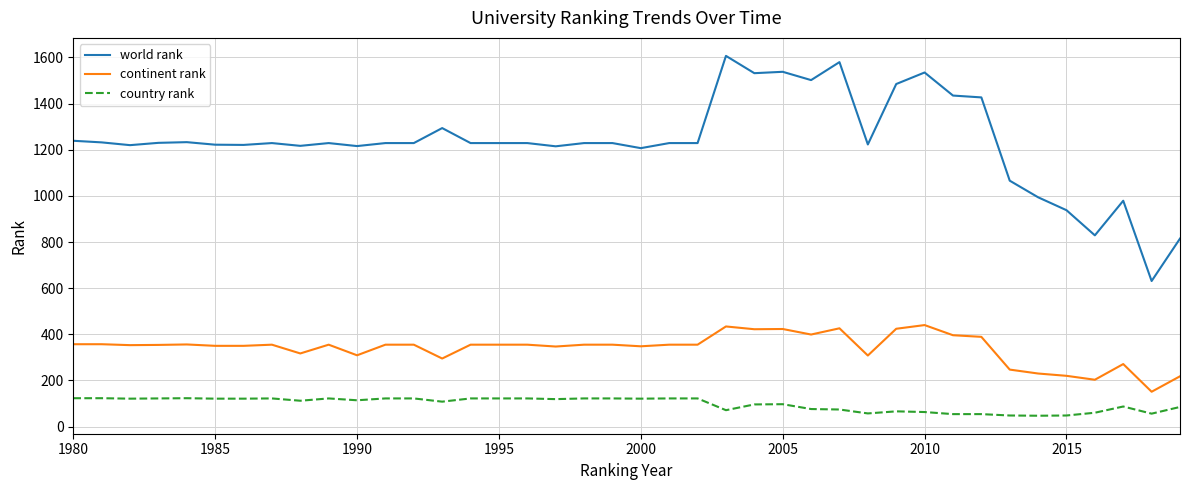

True or false: world rank and country rank cross at least once.

False